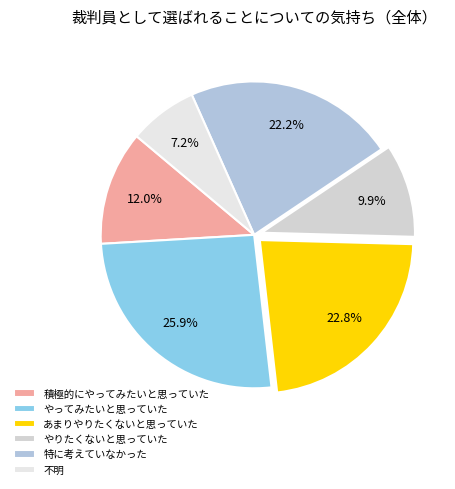

How many slices are in this pie chart?

6